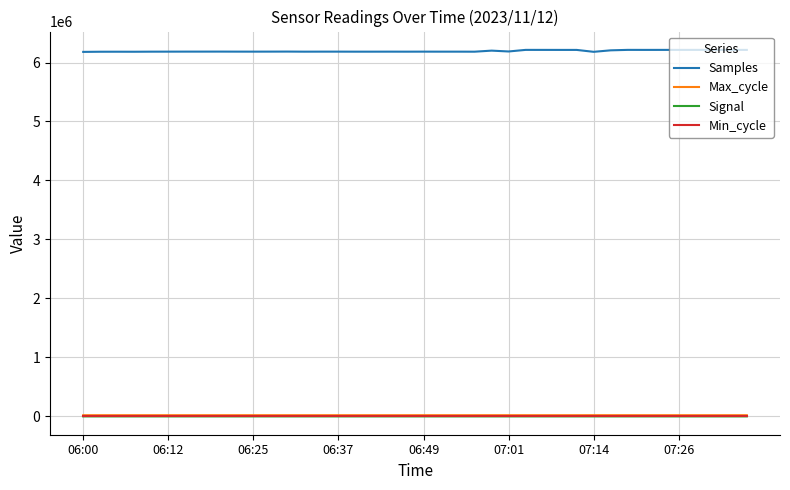

Which series has the largest total across all categories?

Samples